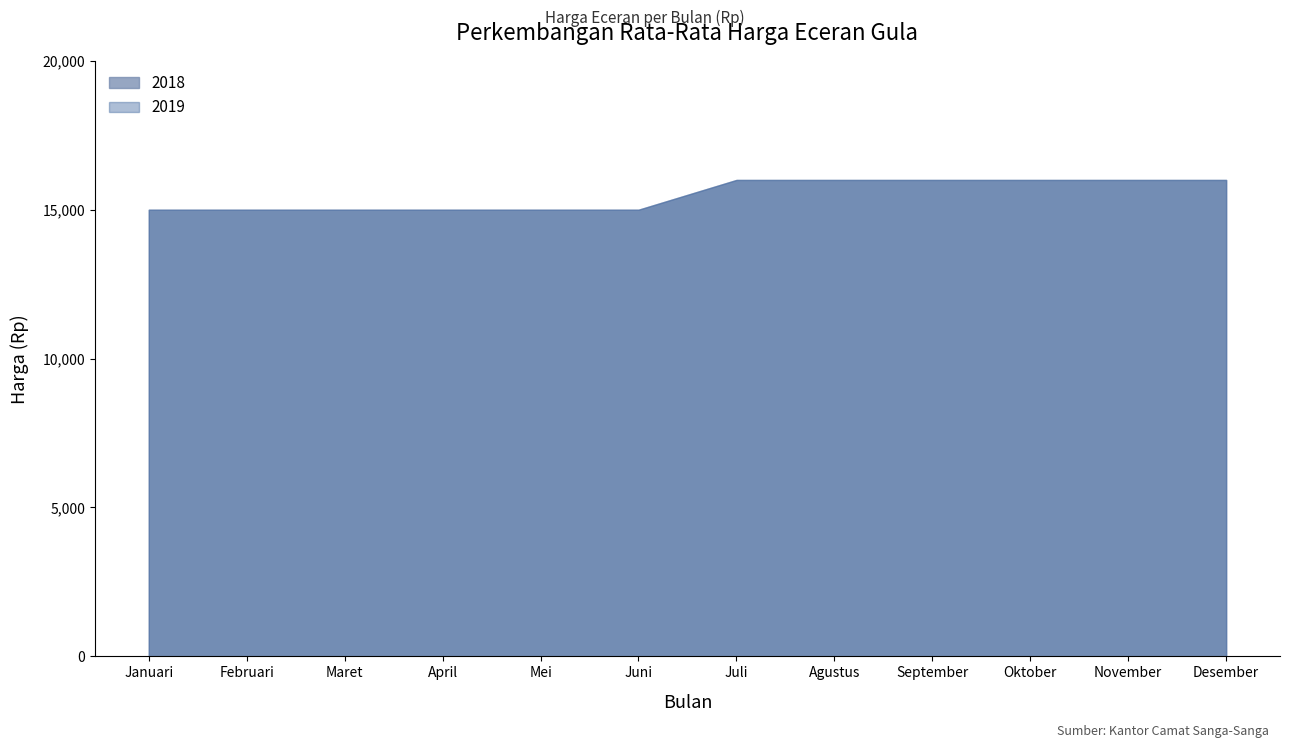

Rank the series at Oktober from lowest to highest value.

2018, 2019